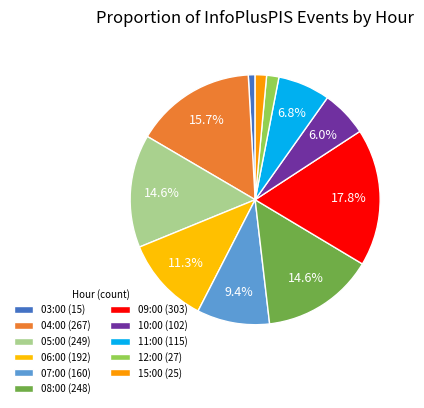

Is 08:00 the majority of the pie?

No